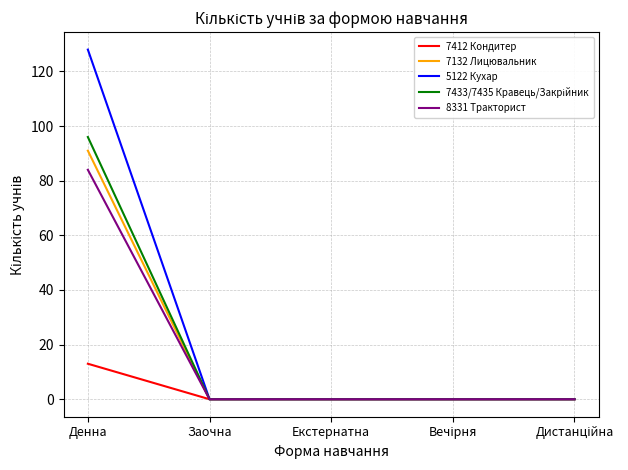

What position from the right is Денна?

5